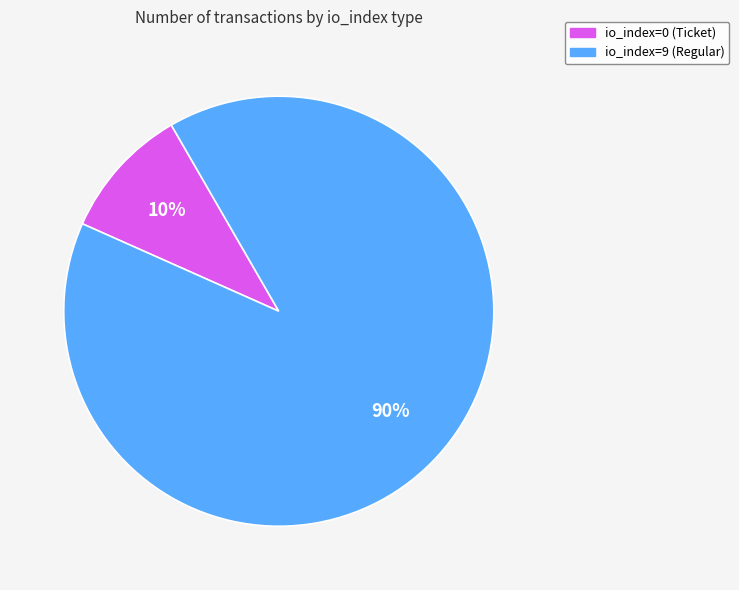

To the nearest percent, what is the difference between the largest and smallest slice percentages?

80%